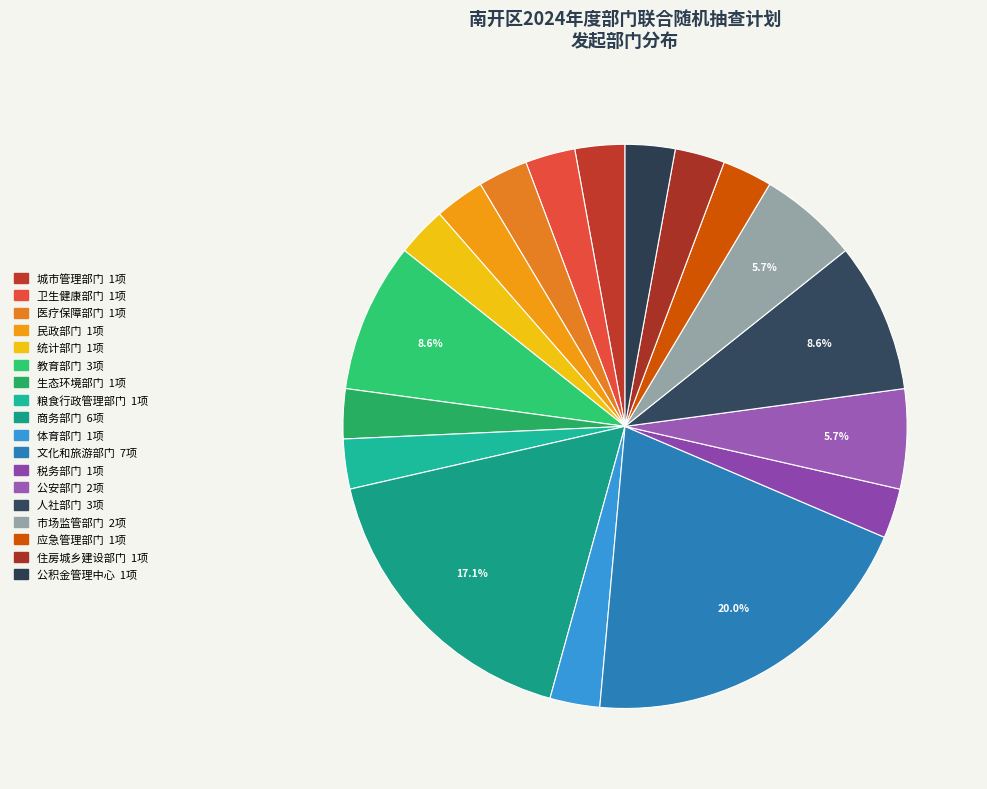

Does 人社部门 account for over 50% of the chart?

No